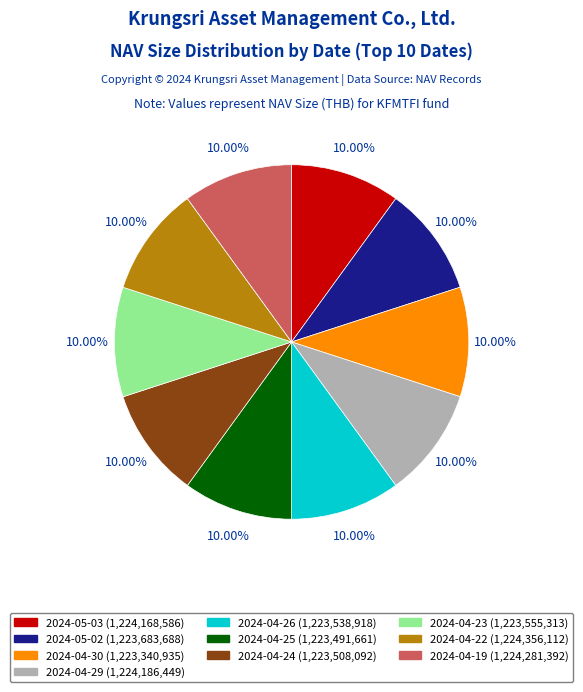

Combined, what portion of the pie is 2024-04-29 and 2024-05-02?

20.0%